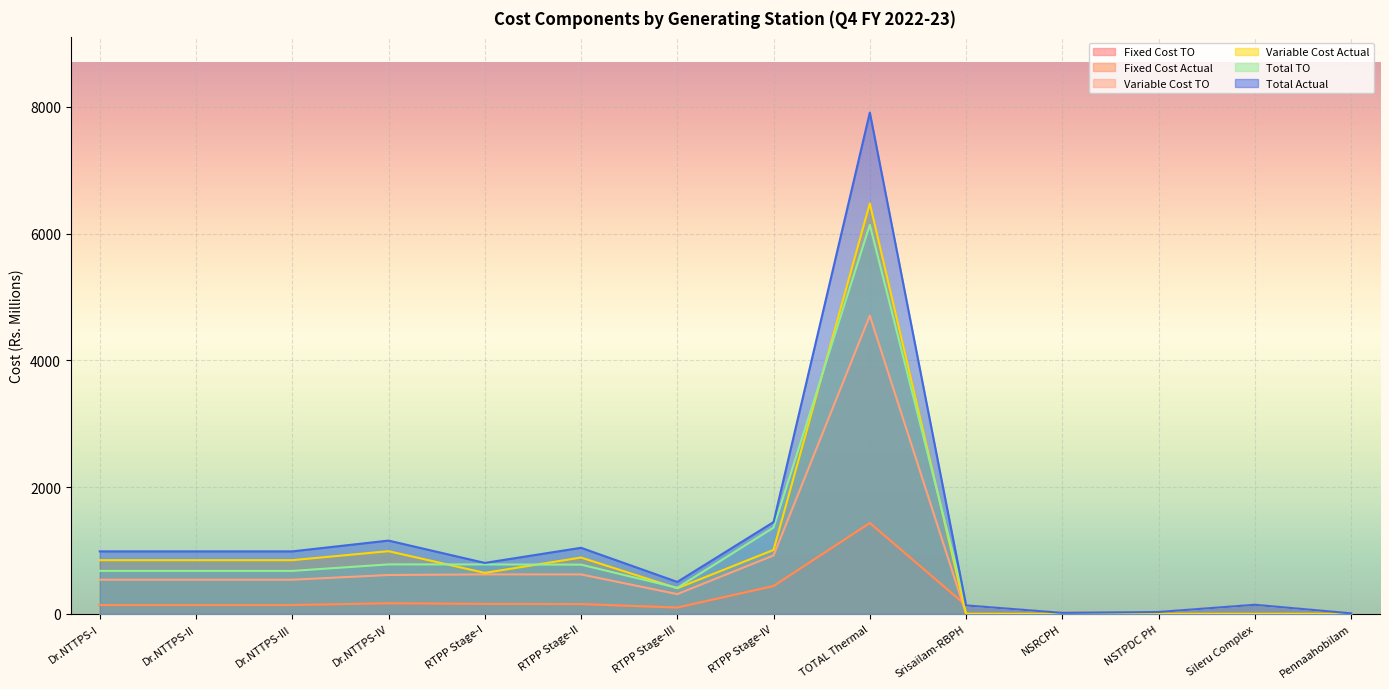

What position from the right is Dr.NTTPS-I?

14